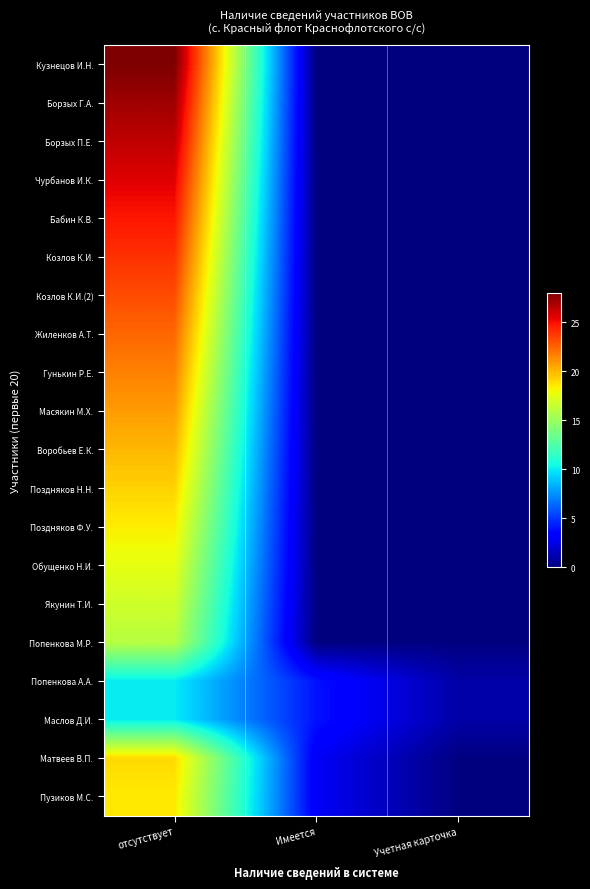

Rank the series by their maximum value, from highest to lowest.

Кузнецов И.Н., Борзых Г.А., Борзых П.Е., Чурбанов И.К., Бабин К.В., Козлов К.И., Козлов К.И.(2), Жиленков А.Т., Гунькин Р.Е., Масякин М.Х., Воробьев Е.К., Поздняков Н.Н., Матвеев В.П., Пузиков М.С., Поздняков Ф.У., Обущенко Н.И., Якунин Т.И., Попенкова М.Р., Попенкова А.А., Маслов Д.И.